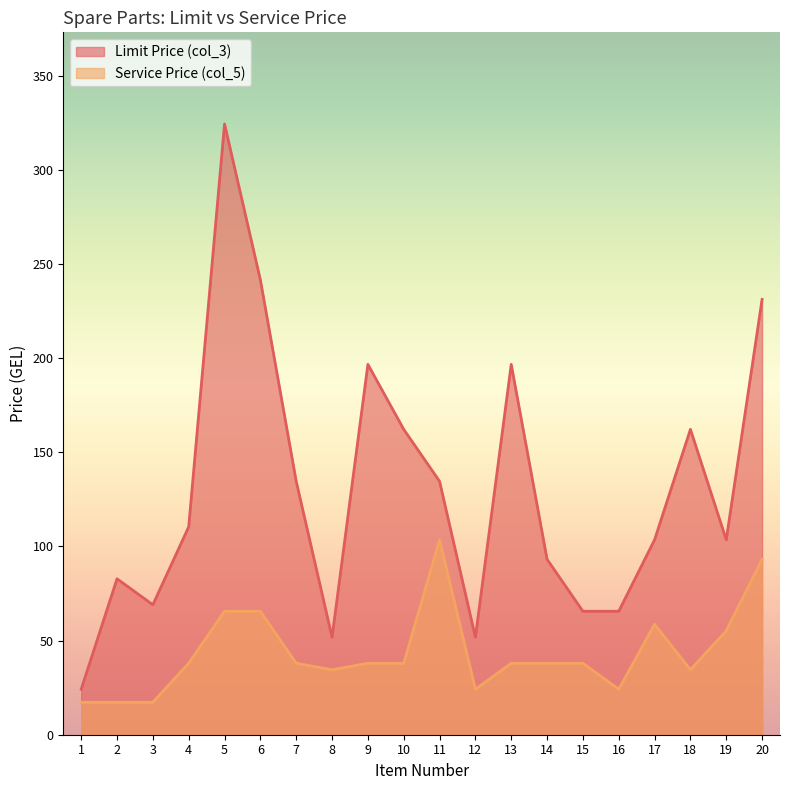

Is it true that Limit Price (col_3) equals 251.3 at 10?

False